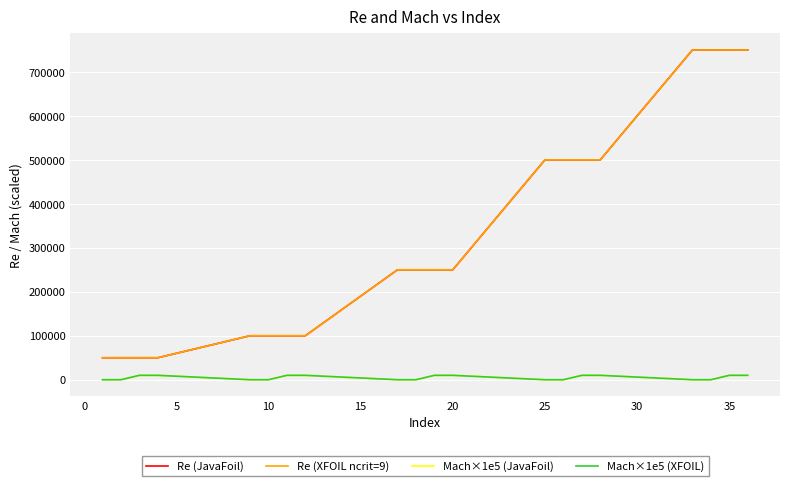

True or false: Re (JavaFoil) and Mach×1e5 (JavaFoil) intersect in this chart.

False